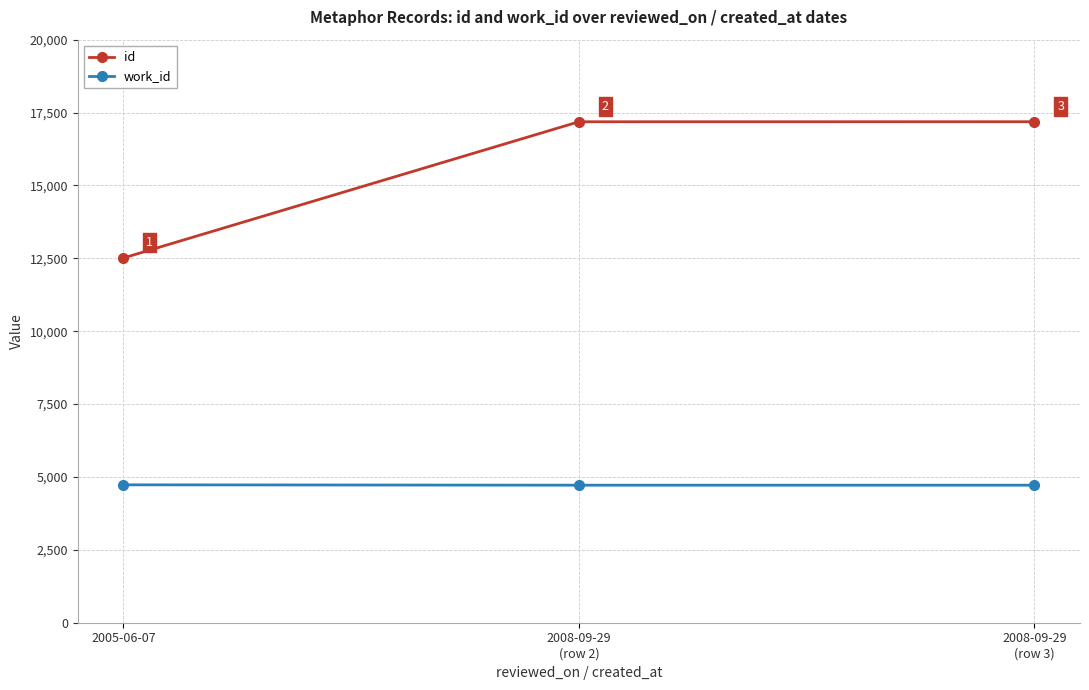

How many series are shown in this chart?

2